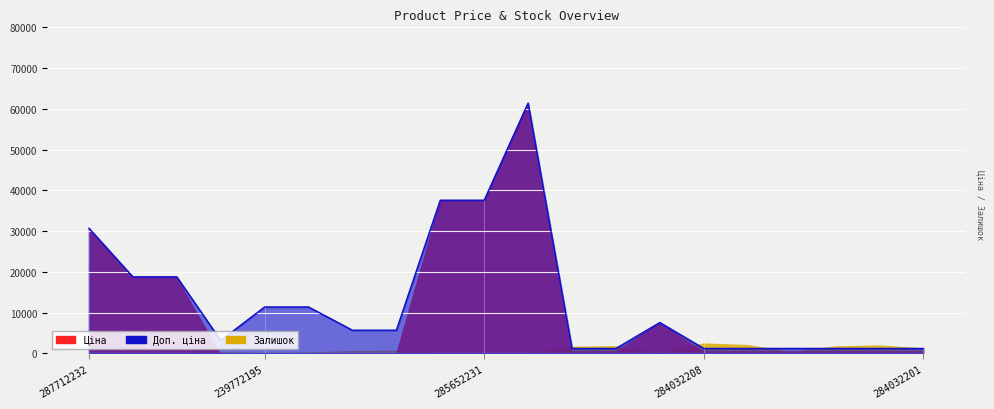

Where is Ціна nearest to the value 30733?

287712232